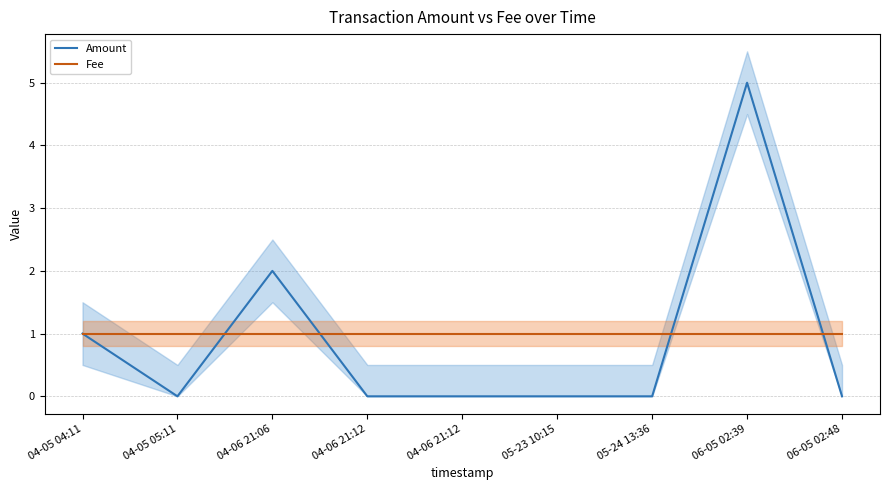

Which has a higher value, 04-06 21:12 or 05-23 10:15?

04-06 21:12